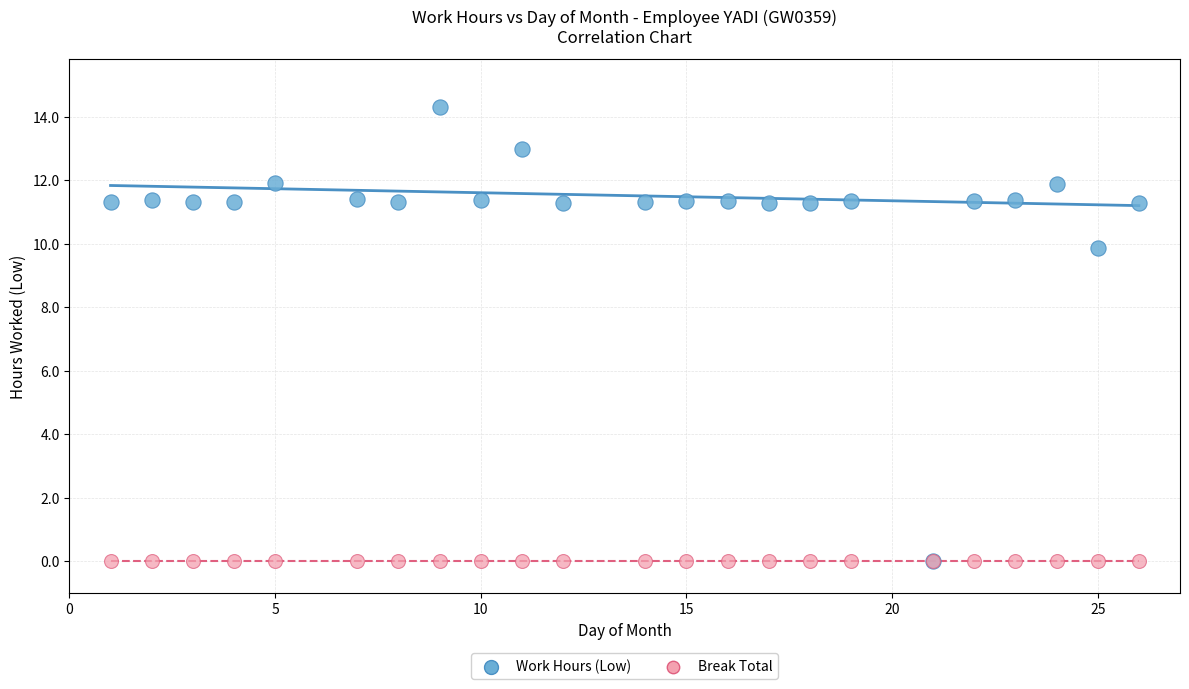

Across all series, what Y value is closest to 7?

9.9